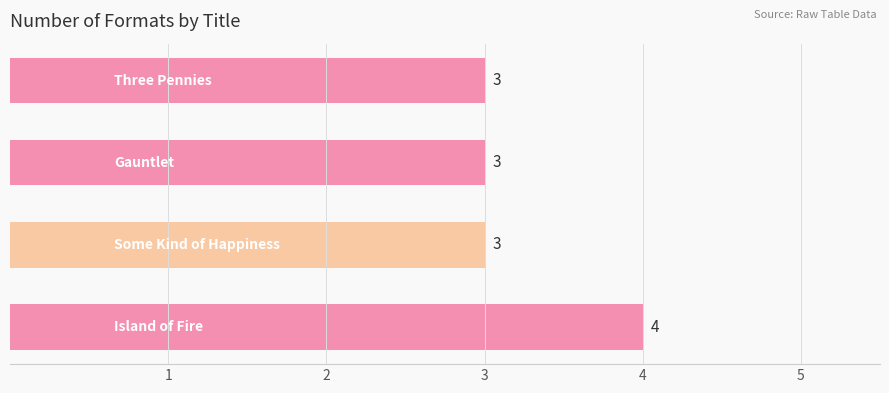

What is the smallest value displayed?

3